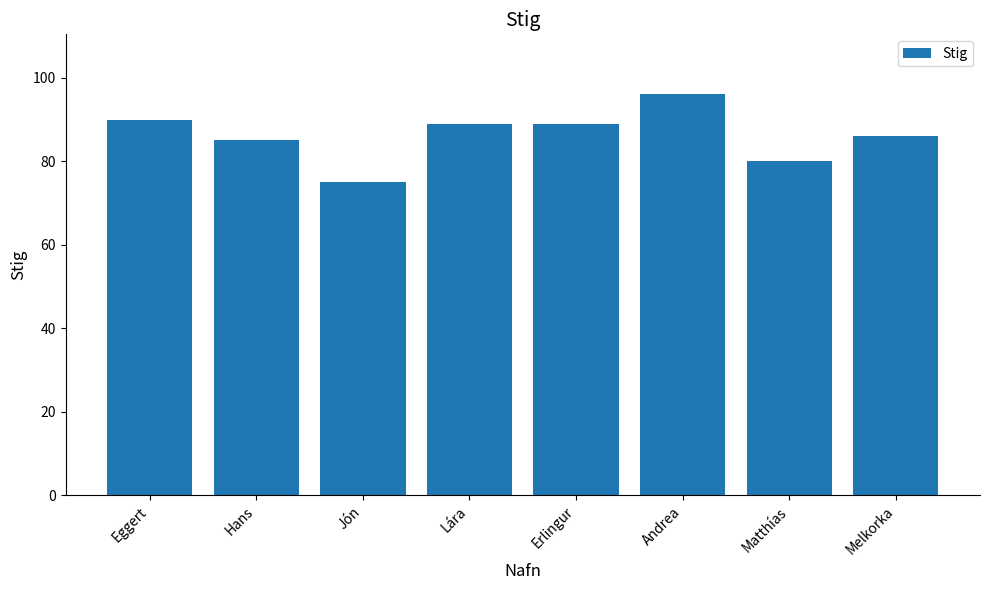

Read the value at Melkorka, to the nearest 10.

90